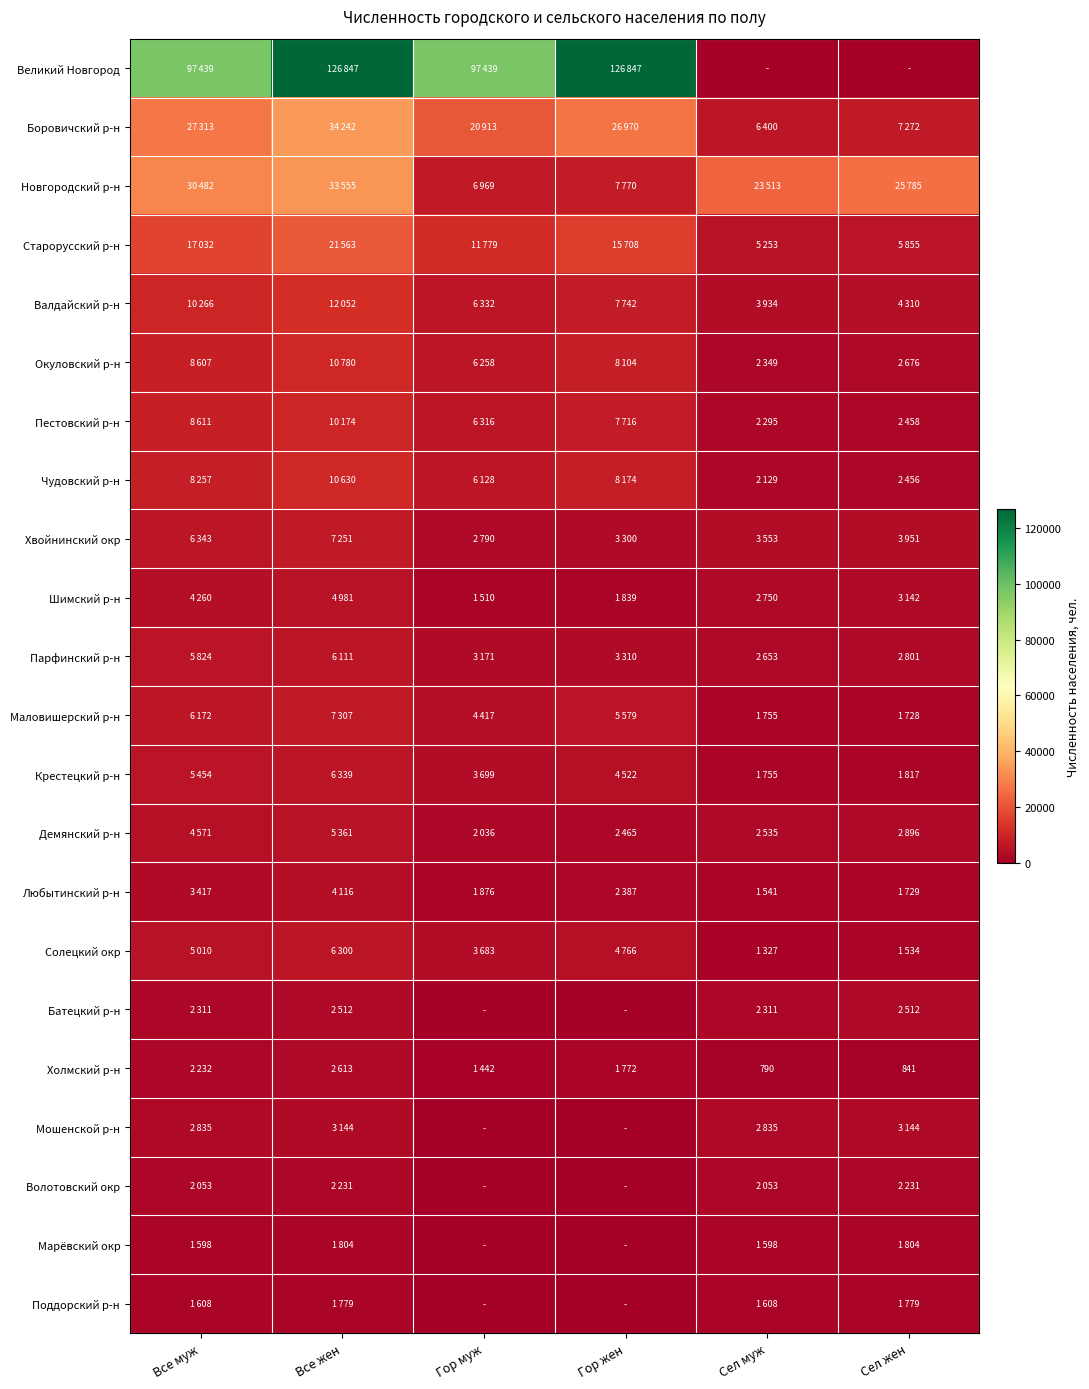

Where is Марёвский окр nearest to the value 902?

Все муж